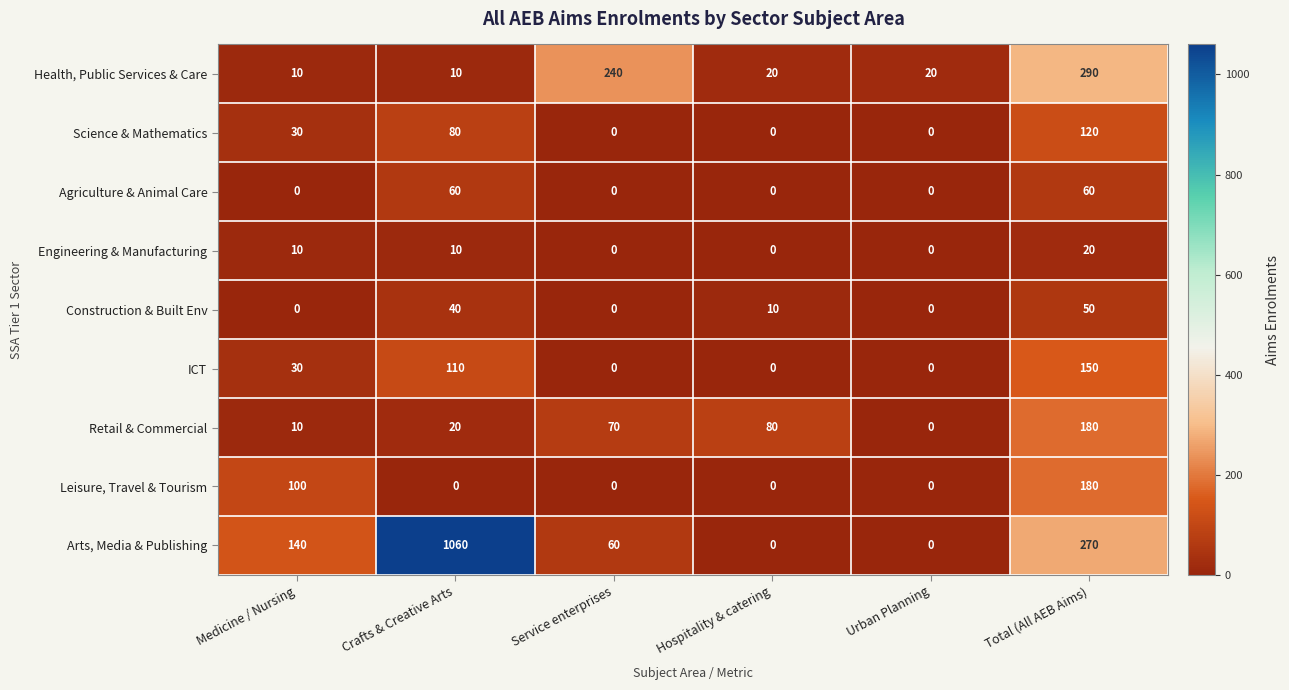

Count the Agriculture & Animal Care values in the range 0 to 60.

6